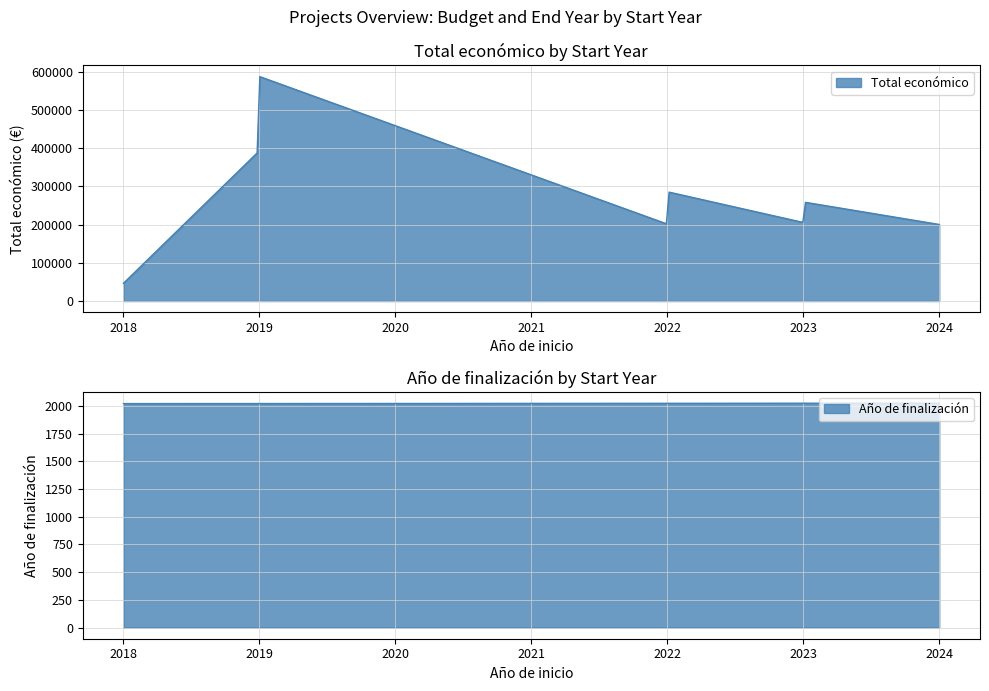

What is the difference between the maximum and minimum values?

541434